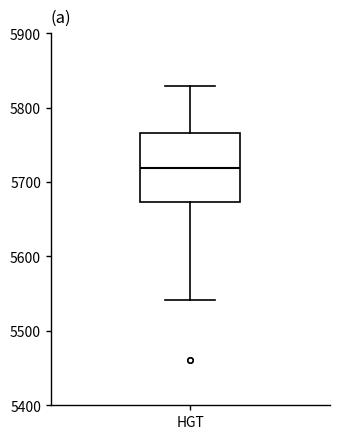

Transcribe this box plot: give where the median line is, the range the box spans, and where the two whiskers end, as read against the y-axis. The values are not printed on the chart, so give them approximately, as read against the axis.

median 5720, box 5670 to 5770, whiskers 5540 to 5830